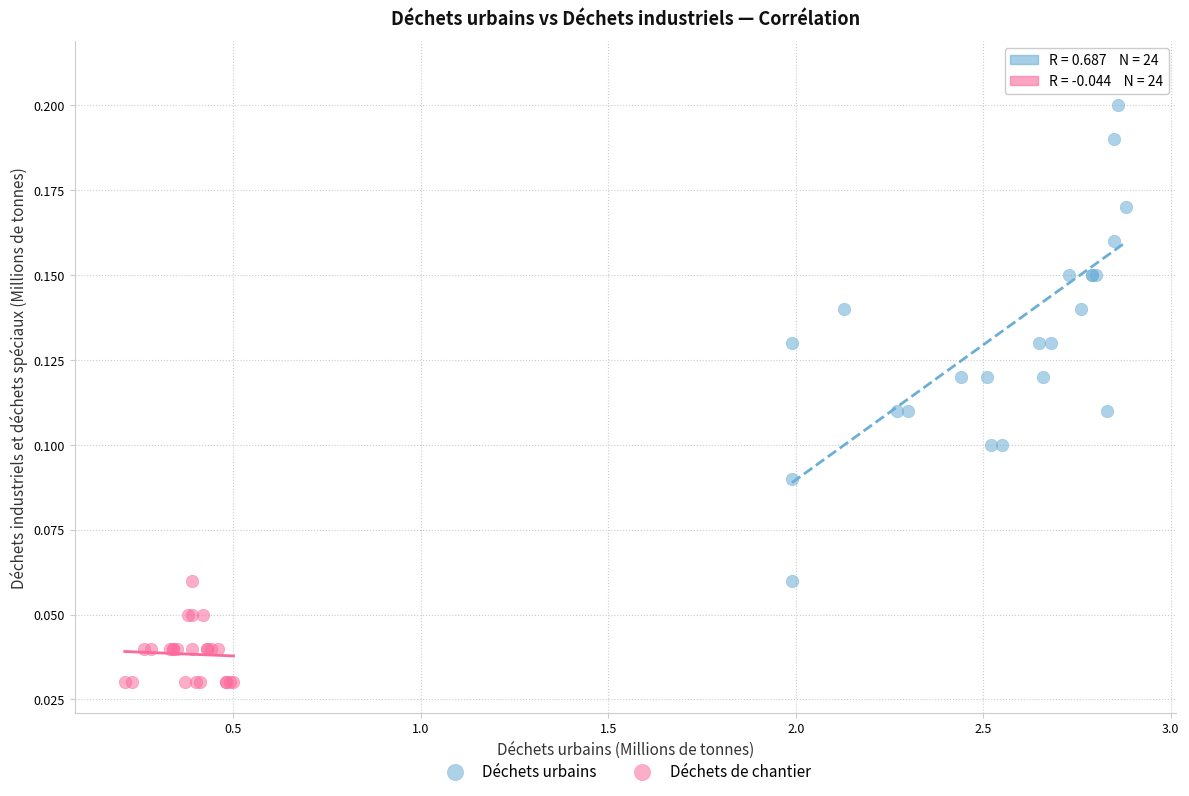

Which series reaches the minimum Y coordinate?

Déchets de chantier